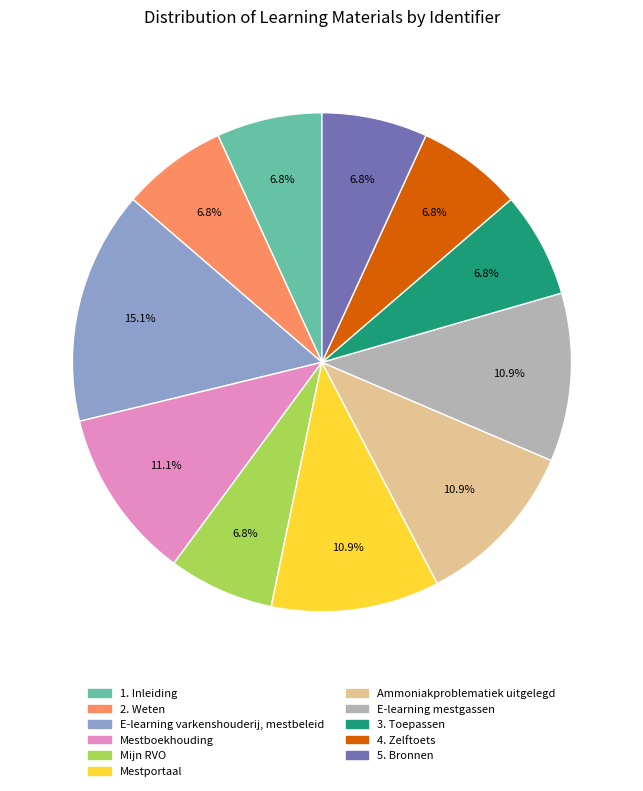

Combined, what portion of the pie is E-learning mestgassen and 5. Bronnen?

17.8%